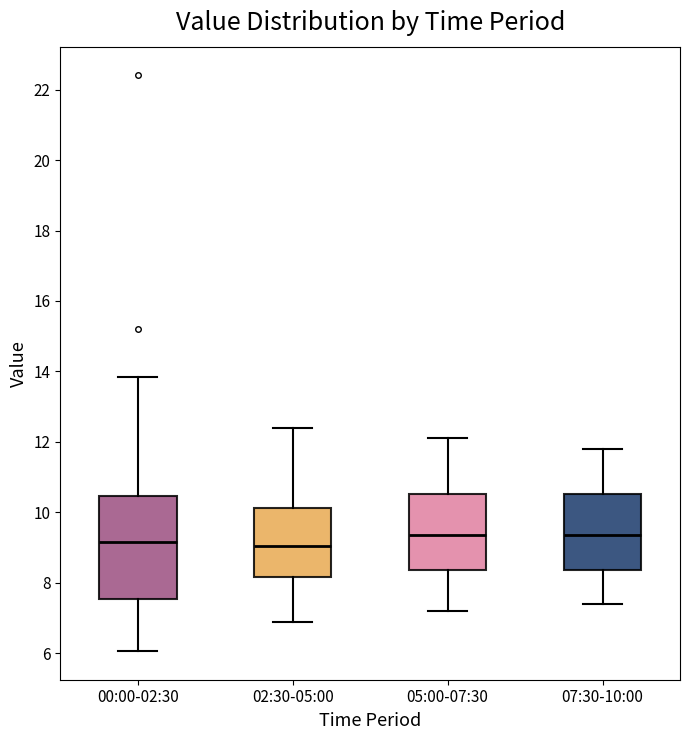

Reading left to right, read every box against the y-axis: the position of its median line, the range the box covers, and the ends of its whiskers. The values are not printed on the chart, so give them approximately, as read against the axis.

00:00-02:30: median 9.2, box 7.6 to 10.4, whiskers 6.0 to 13.8
02:30-05:00: median 9.0, box 8.2 to 10.2, whiskers 7.0 to 12.4
05:00-07:30: median 9.4, box 8.4 to 10.6, whiskers 7.2 to 12.2
07:30-10:00: median 9.4, box 8.4 to 10.6, whiskers 7.4 to 11.8